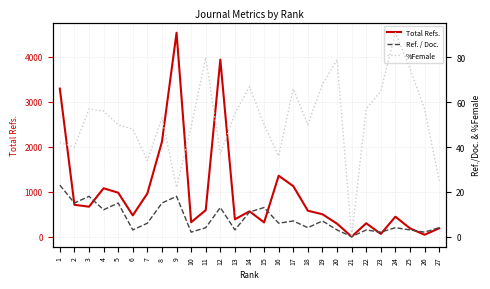

What is the highest value of the Total Refs. series?

4538